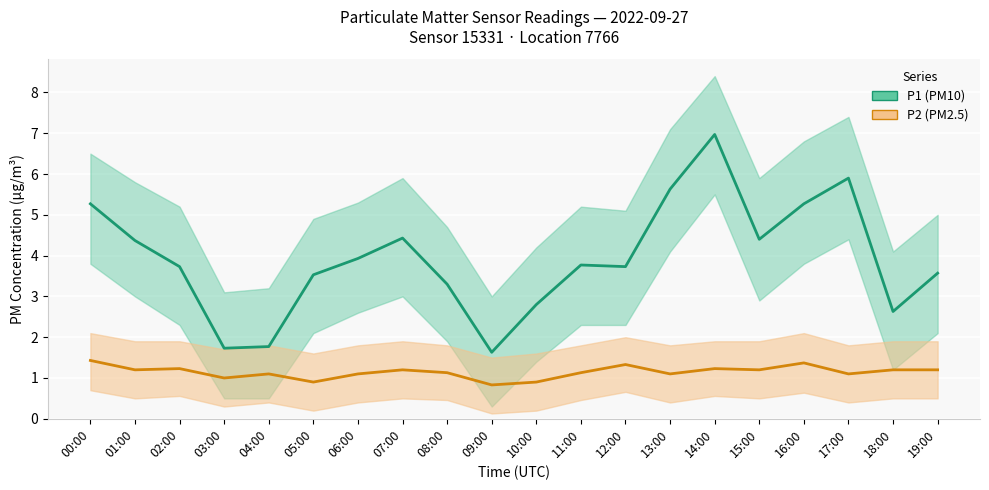

Reading left to right, transcribe all the data shown in this chart.

P1: 00:00=5.3	01:00=4.4	02:00=3.7	03:00=1.7	04:00=1.8	05:00=3.5	06:00=3.9	07:00=4.4	08:00=3.3	09:00=1.6	10:00=2.8	11:00=3.8	12:00=3.7	13:00=5.6	14:00=7.0	15:00=4.4	16:00=5.3	17:00=5.9	18:00=2.6	19:00=3.6
P1_upper: 00:00=6.5	01:00=5.8	02:00=5.2	03:00=3.1	04:00=3.2	05:00=4.9	06:00=5.3	07:00=5.9	08:00=4.7	09:00=3.0	10:00=4.2	11:00=5.2	12:00=5.1	13:00=7.1	14:00=8.4	15:00=5.9	16:00=6.8	17:00=7.4	18:00=4.1	19:00=5.0
P1_lower: 00:00=3.8	01:00=3.0	02:00=2.3	03:00=0.5	04:00=0.5	05:00=2.1	06:00=2.6	07:00=3.0	08:00=1.9	09:00=0.3	10:00=1.4	11:00=2.3	12:00=2.3	13:00=4.1	14:00=5.5	15:00=2.9	16:00=3.8	17:00=4.4	18:00=1.2	19:00=2.1
P2: 00:00=1.4	01:00=1.2	02:00=1.2	03:00=1.0	04:00=1.1	05:00=0.9	06:00=1.1	07:00=1.2	08:00=1.1	09:00=0.8	10:00=0.9	11:00=1.1	12:00=1.3	13:00=1.1	14:00=1.2	15:00=1.2	16:00=1.4	17:00=1.1	18:00=1.2	19:00=1.2
P2_upper: 00:00=2.1	01:00=1.9	02:00=1.9	03:00=1.7	04:00=1.8	05:00=1.6	06:00=1.8	07:00=1.9	08:00=1.8	09:00=1.5	10:00=1.6	11:00=1.8	12:00=2.0	13:00=1.8	14:00=1.9	15:00=1.9	16:00=2.1	17:00=1.8	18:00=1.9	19:00=1.9
P2_lower: 00:00=0.7	01:00=0.5	02:00=0.6	03:00=0.3	04:00=0.4	05:00=0.2	06:00=0.4	07:00=0.5	08:00=0.5	09:00=0.1	10:00=0.2	11:00=0.5	12:00=0.7	13:00=0.4	14:00=0.6	15:00=0.5	16:00=0.6	17:00=0.4	18:00=0.5	19:00=0.5